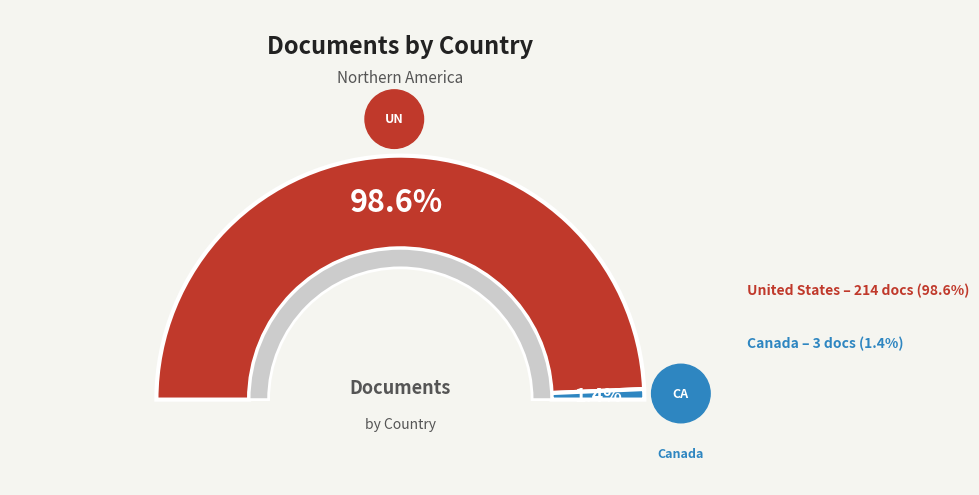

How many segments does this pie chart have?

2